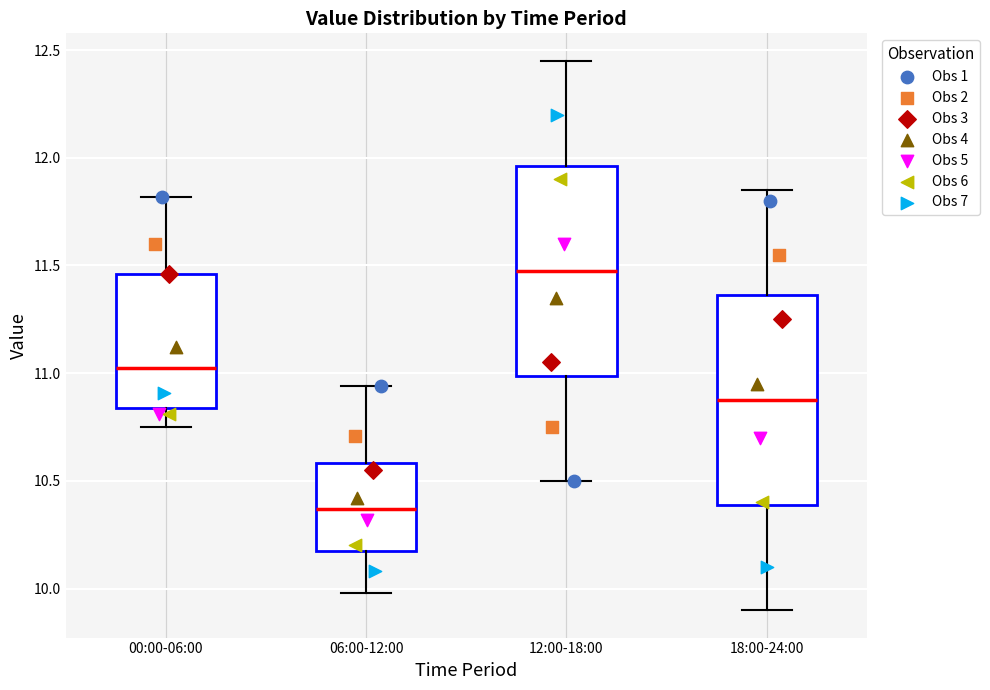

Where does the lower whisker of the box for 00:00-06:00 end on the y-axis? The values are not printed on the chart, so give them approximately, as read against the axis.

10.75